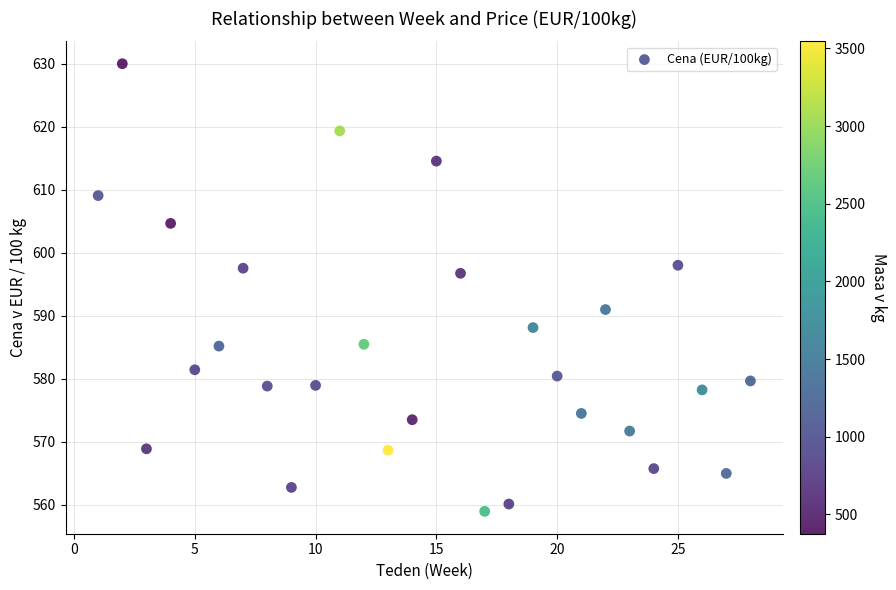

What is the range of Y values (max minus min)?

71.1